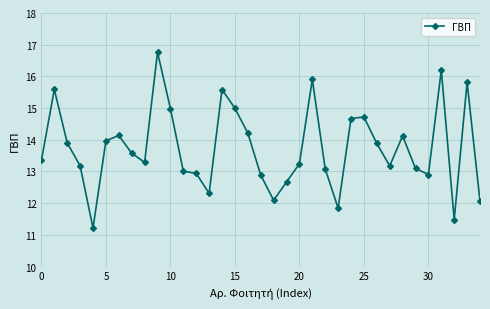

What is the difference between the maximum and minimum values?

5.5